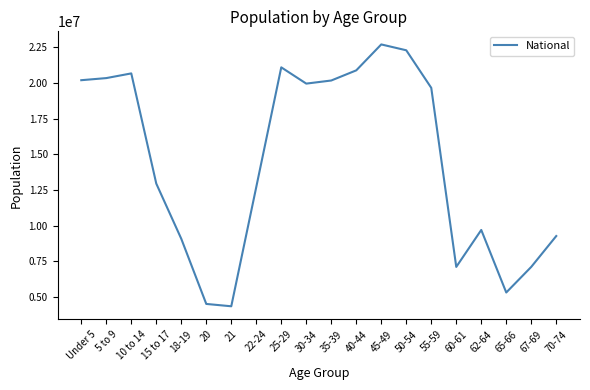

What position from the left is 60-61?

16